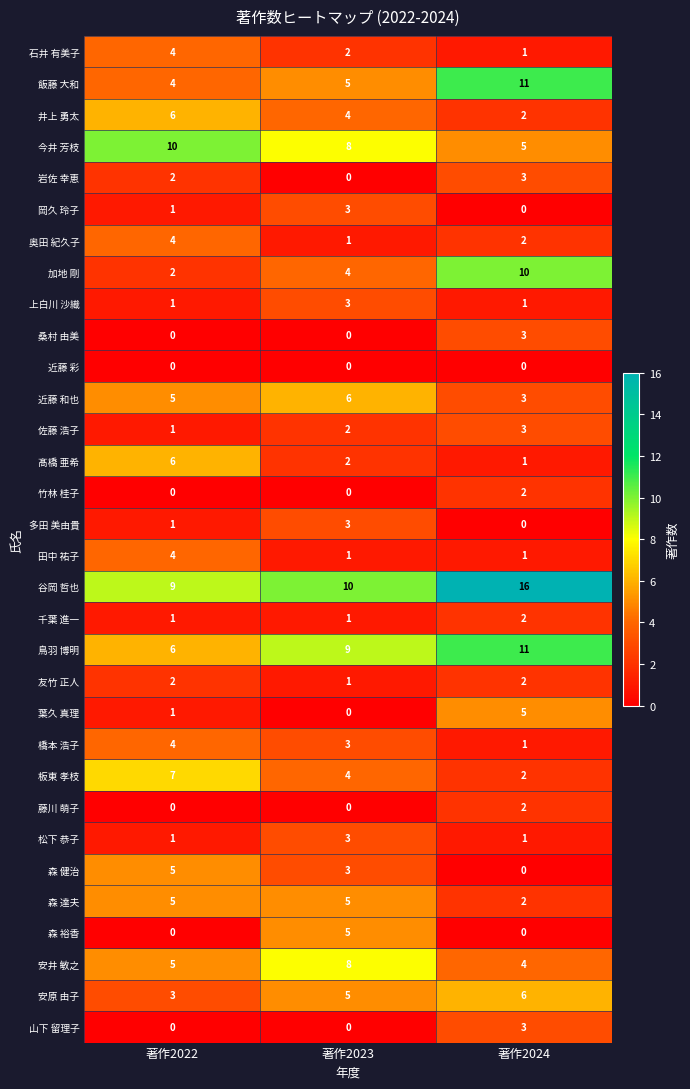

What is the sum of all 森 裕香 values?

5